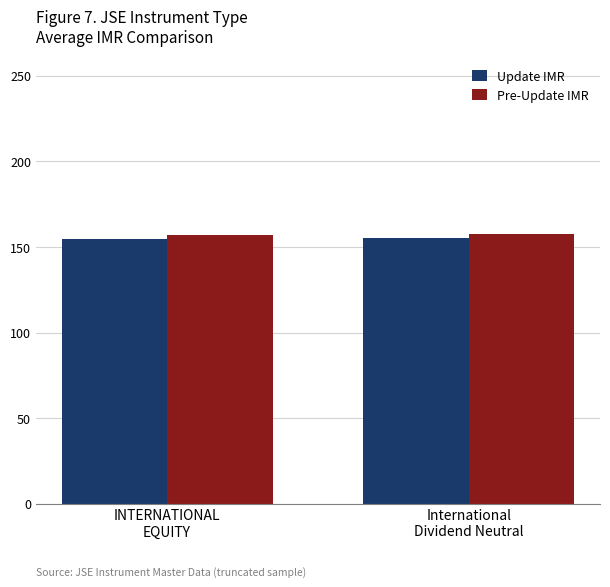

What is the minimum value for Update IMR?

154.4